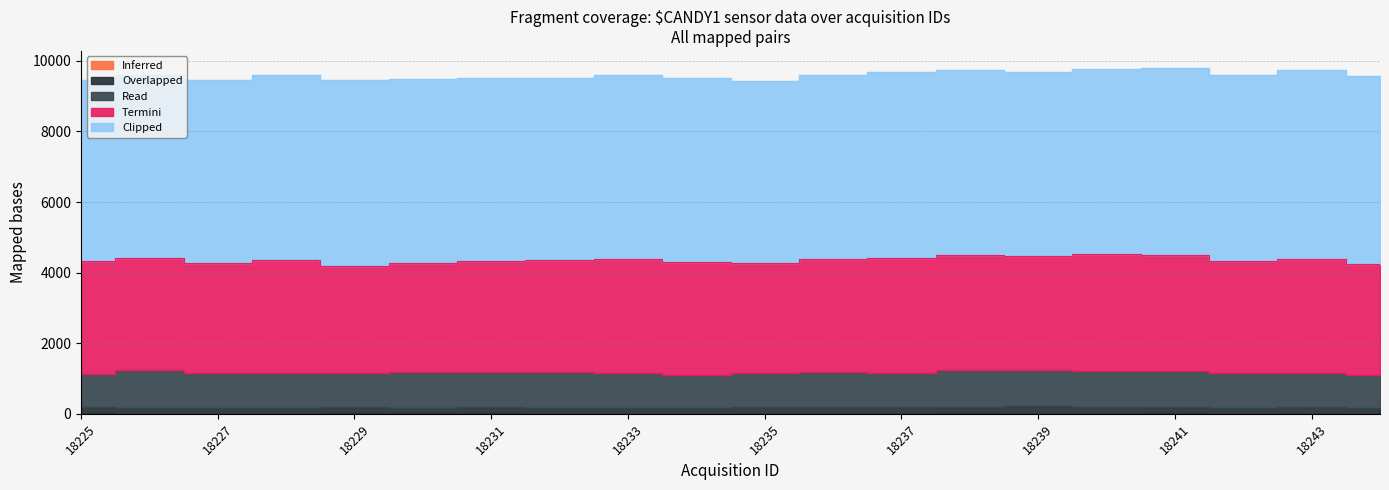

True or false: Clipped and Inferred intersect in this chart.

False